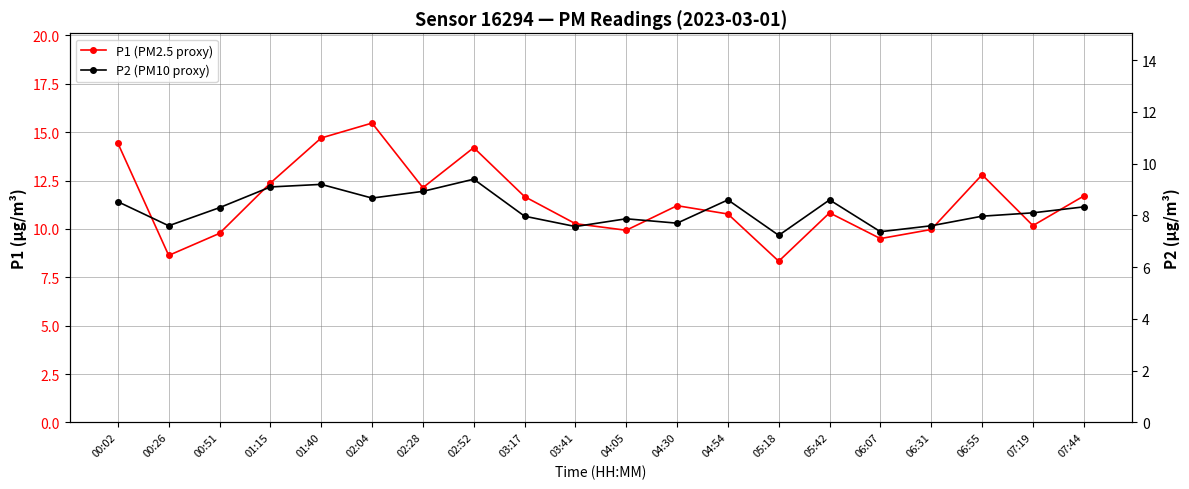

Reading left to right, list all the values displayed in this chart.

P1 (PM2.5 proxy): 00:02=14.4	00:26=8.6	00:51=9.8	01:15=12.4	01:40=14.7	02:04=15.5	02:28=12.1	02:52=14.2	03:17=11.7	03:41=10.3	04:05=9.9	04:30=11.2	04:54=10.8	05:18=8.3	05:42=10.8	06:07=9.5	06:31=10.0	06:55=12.8	07:19=10.2	07:44=11.7
P2 (PM10 proxy): 00:02=8.5	00:26=7.6	00:51=8.3	01:15=9.1	01:40=9.2	02:04=8.7	02:28=8.9	02:52=9.4	03:17=8.0	03:41=7.6	04:05=7.9	04:30=7.7	04:54=8.6	05:18=7.2	05:42=8.6	06:07=7.4	06:31=7.6	06:55=8.0	07:19=8.1	07:44=8.3